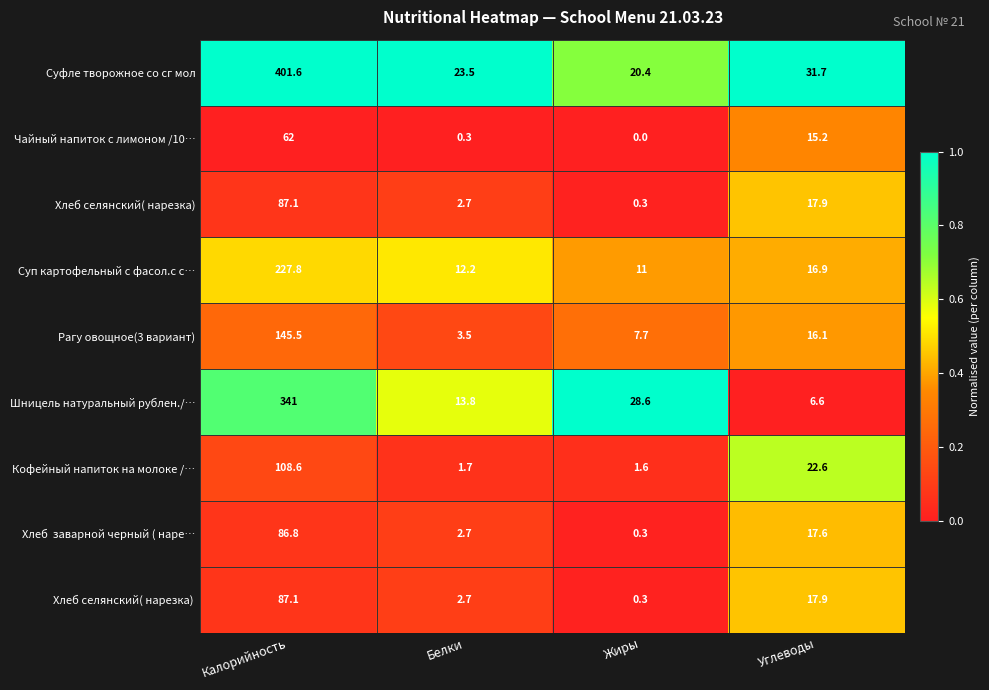

At which label is Суфле творожное со сг мол closest to 211?

Углеводы